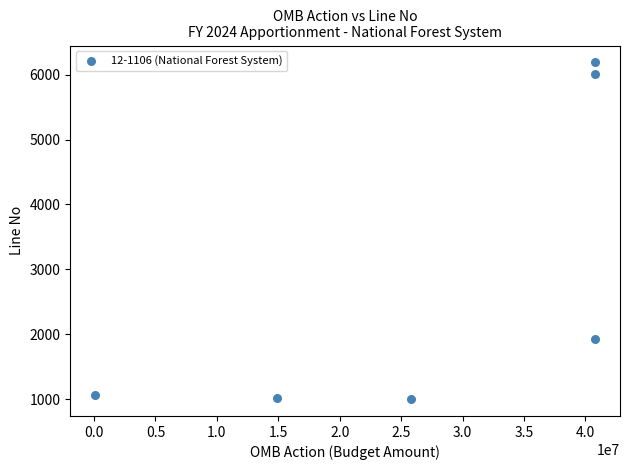

What Y value in the scatter plot is closest to 3595?

1920